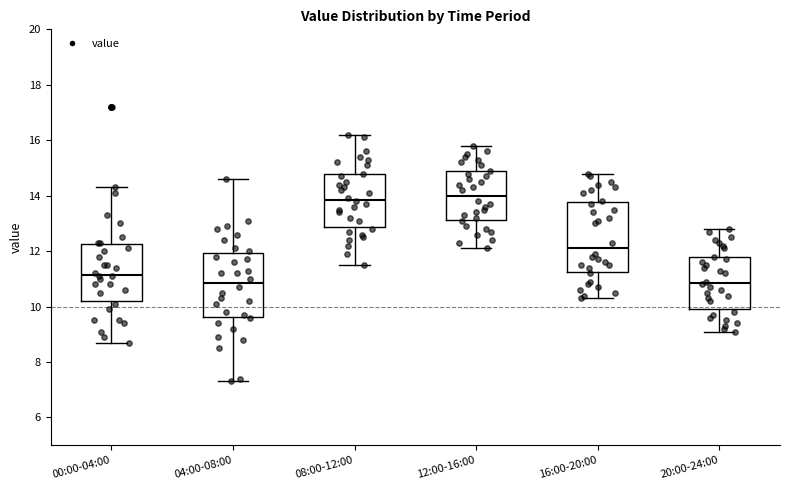

Where is the lower edge of the box for 16:00-20:00 on the y-axis? The values are not printed on the chart, so give them approximately, as read against the axis.

11.2